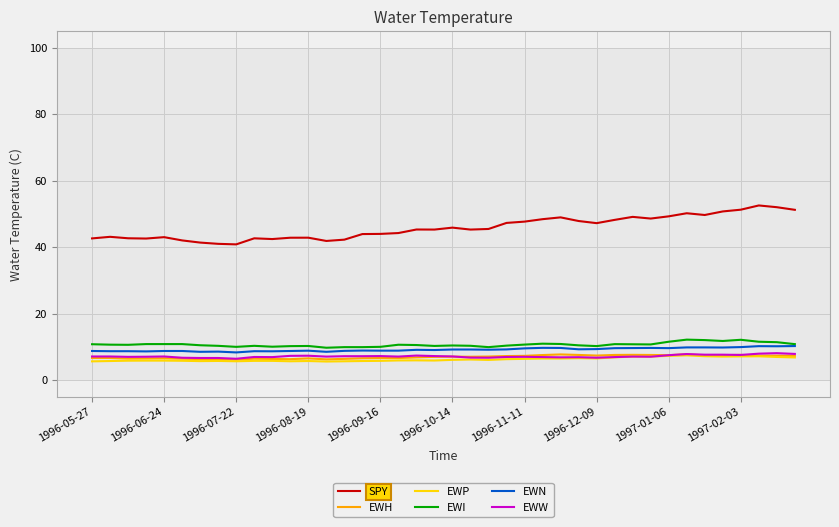

What is the smallest value displayed?

5.6